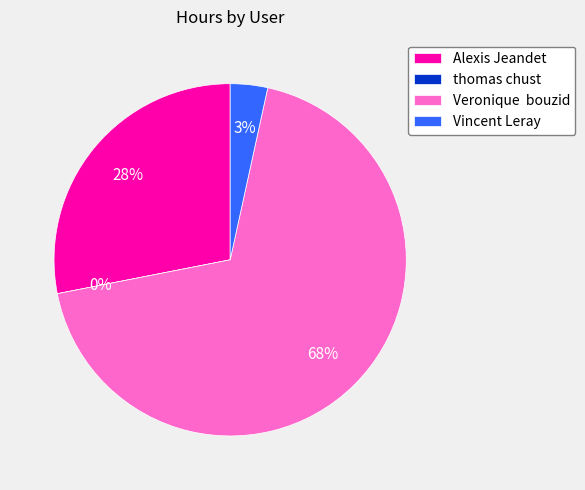

Which slice is the largest?

Veronique  bouzid